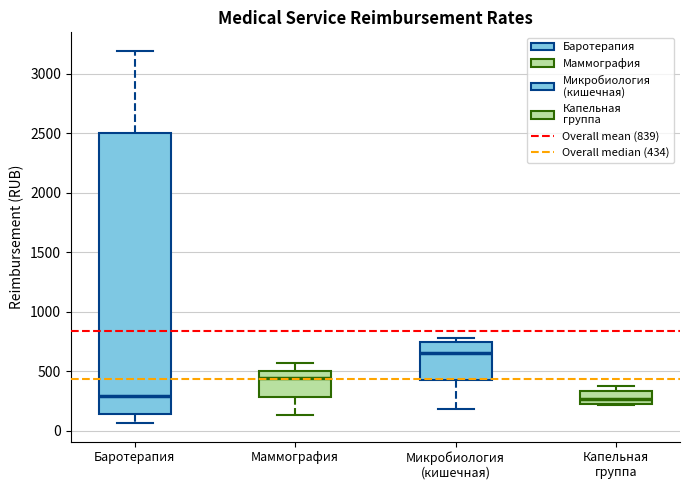

Where is the lower edge of the box for Капельная группа on the y-axis? The values are not printed on the chart, so give them approximately, as read against the axis.

200